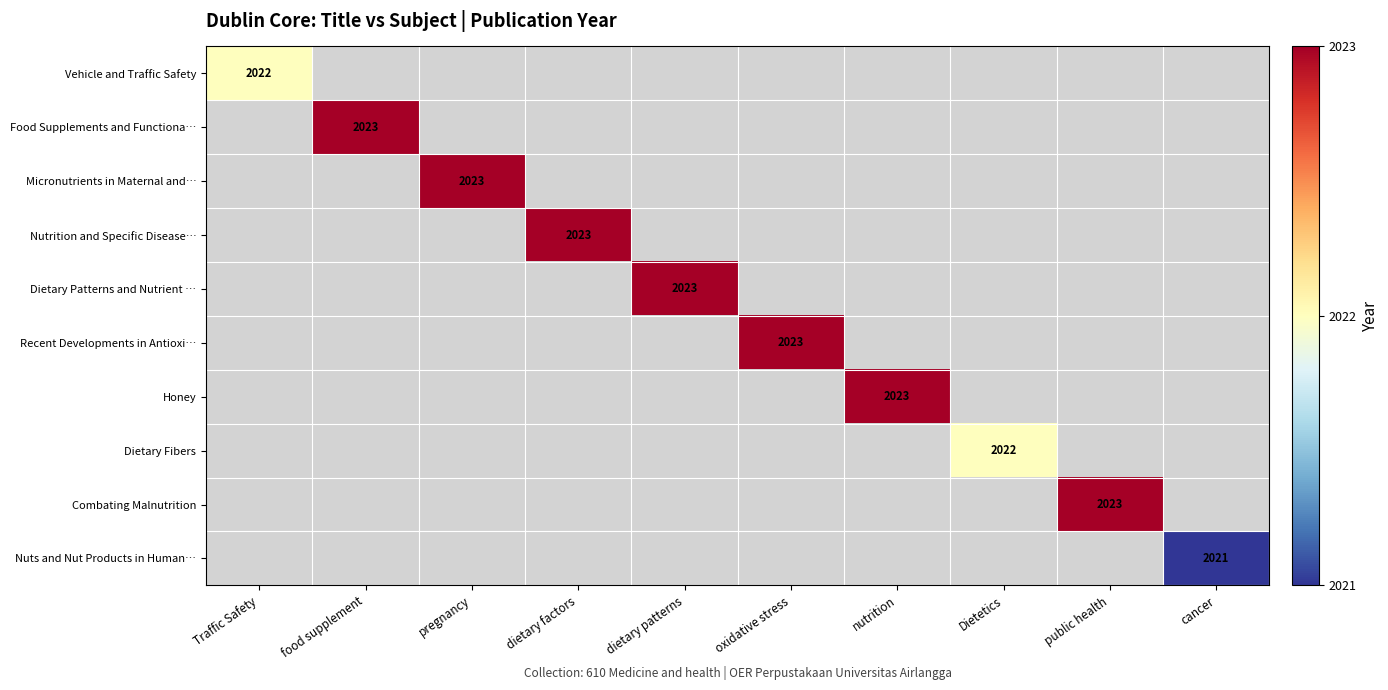

List the labels in order of Dietary Patterns and Nutrient … value, smallest first.

Traffic Safety, food supplement, pregnancy, dietary factors, dietary patterns, oxidative stress, nutrition, Dietetics, public health, cancer